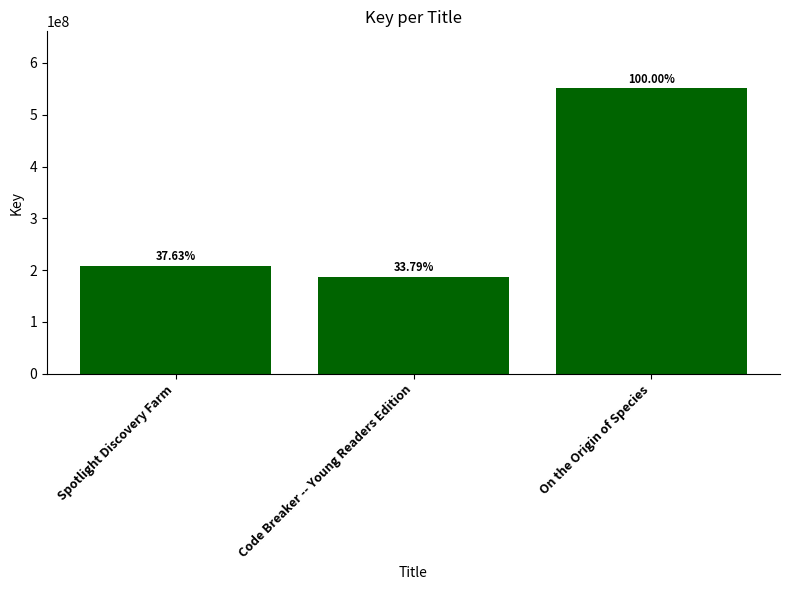

What is the minimum value shown in the chart?

186139754